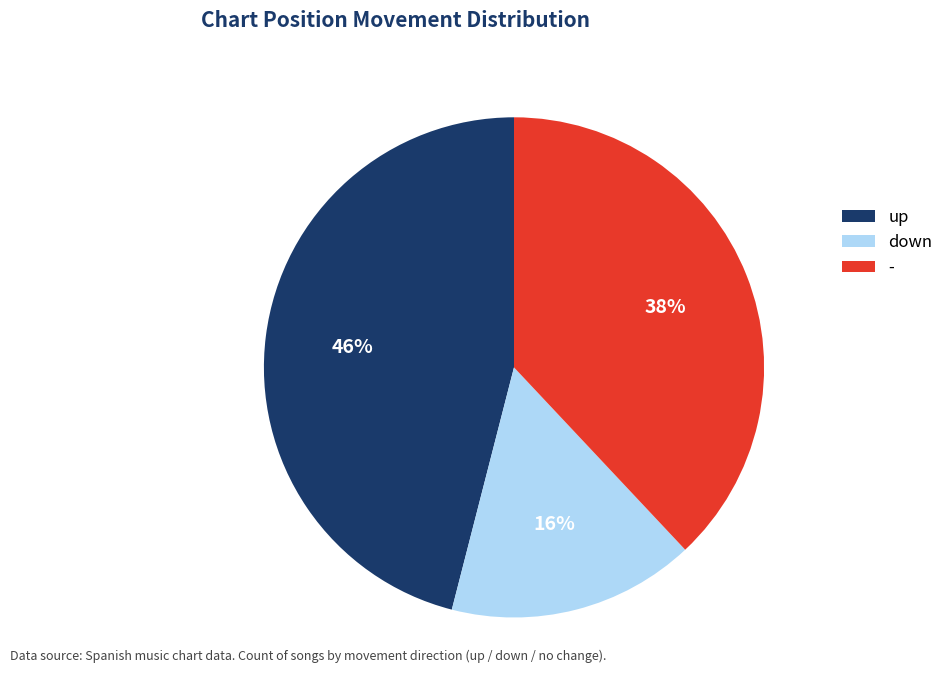

To the nearest percent, what is the difference between the down and - slice percentages?

22%